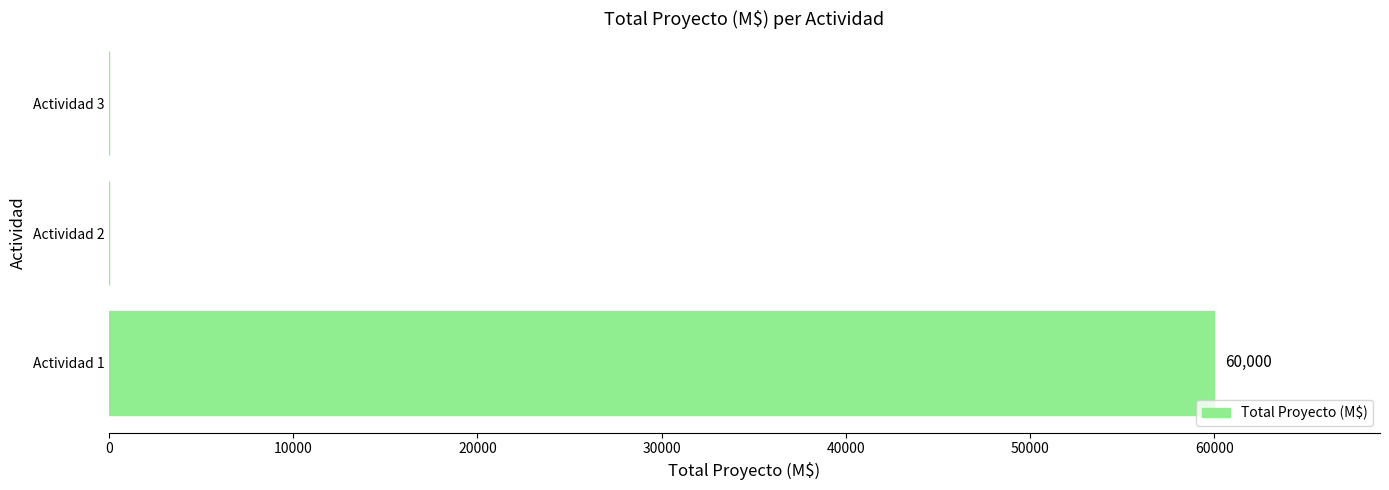

What is the greatest value displayed?

60000